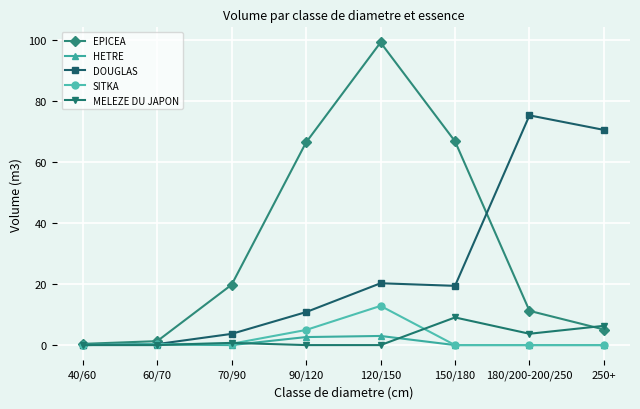

At which label does EPICEA reach its peak?

120/150